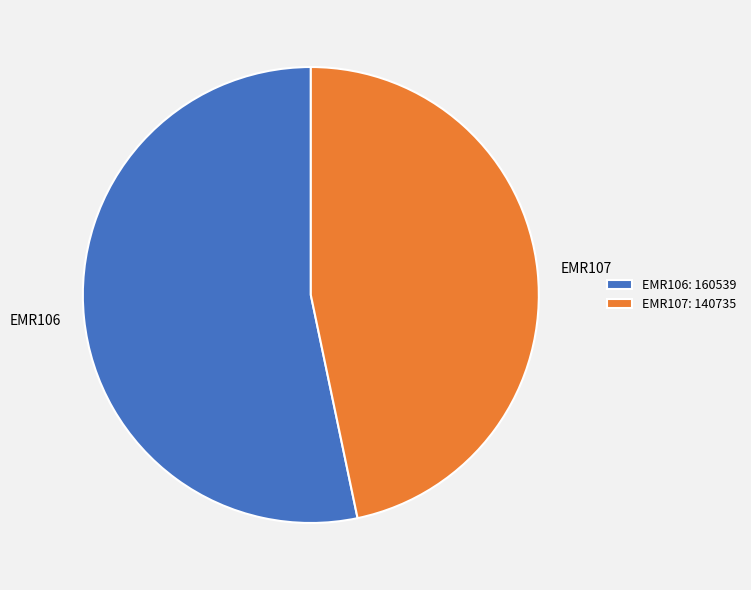

Does EMR106 account for over 50% of the chart?

Yes